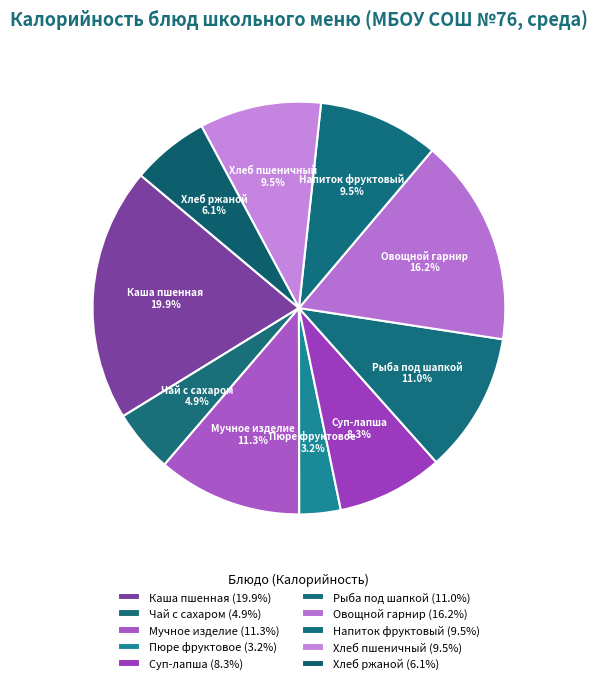

How many segments does this pie chart have?

10